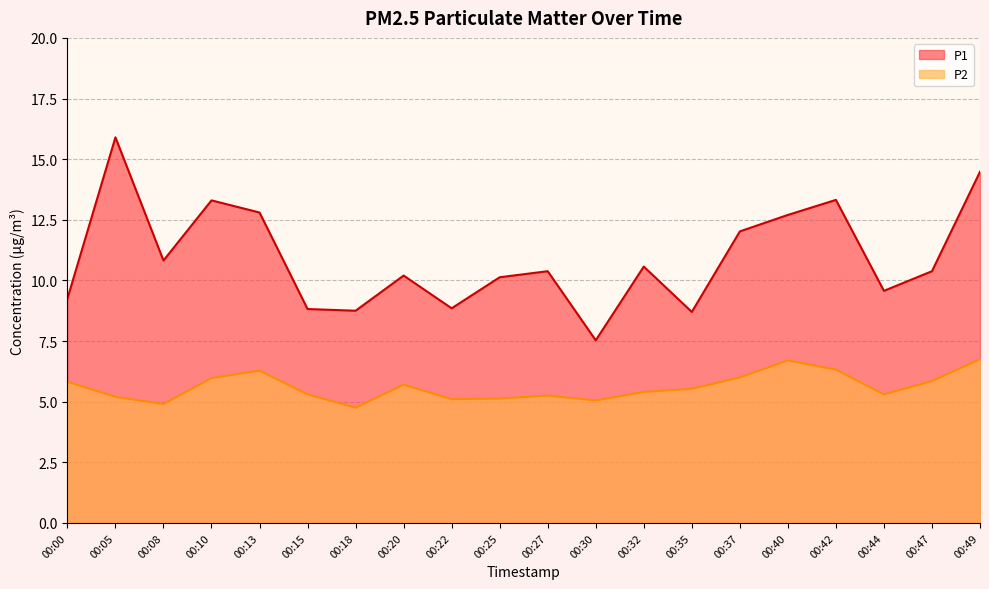

True or false: P1 has more than 2 points higher than both neighbors.

True